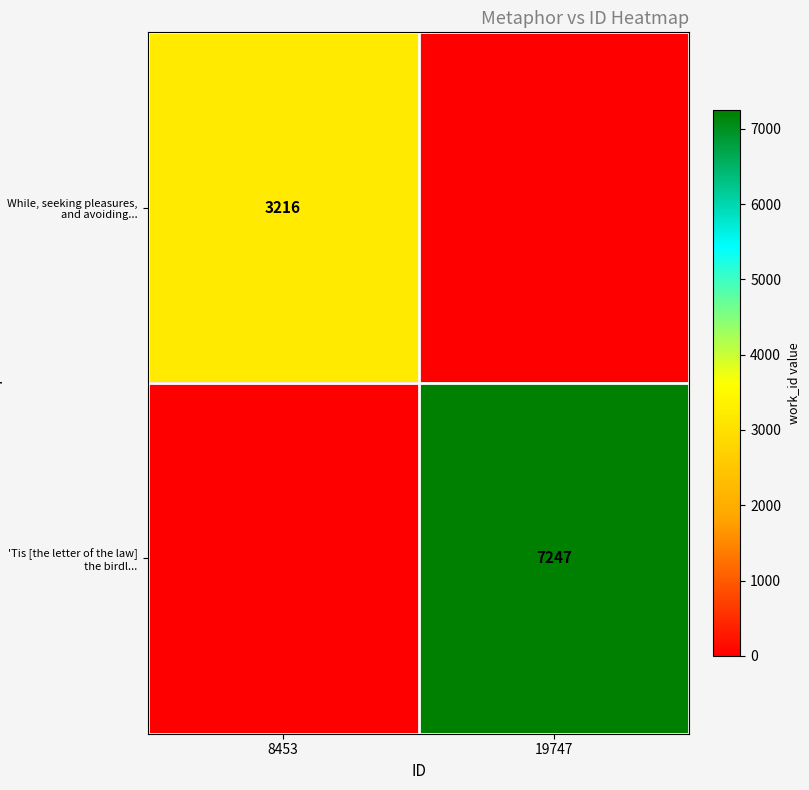

True or false: While, seeking pleasures, and avoiding... has a value of 2177 at 8453.

False